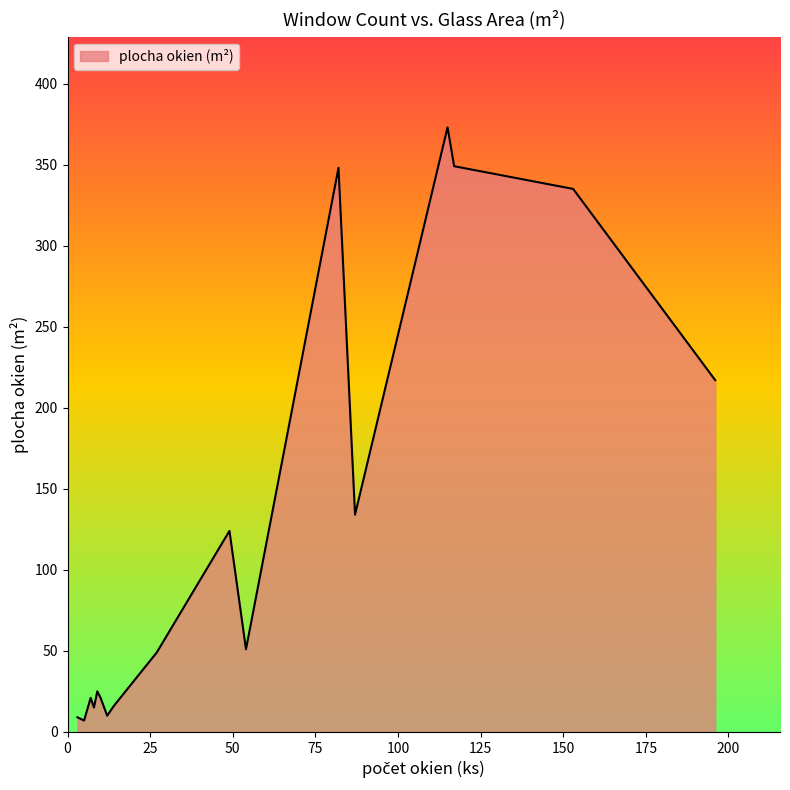

What is the maximum value shown in the chart?

373